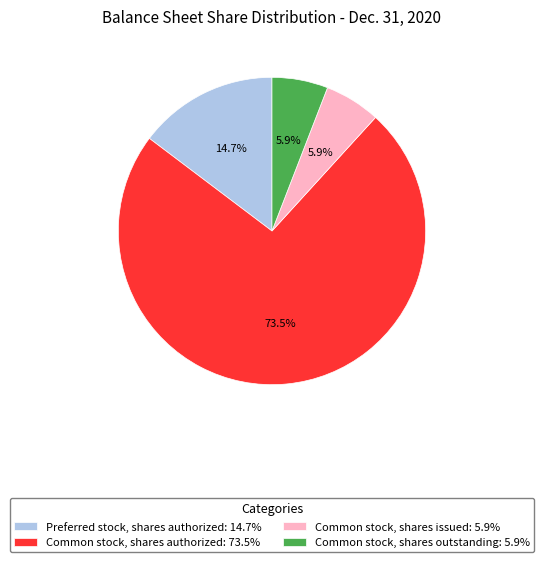

Which slice is the largest?

Common stock, shares authorized: 73.5%